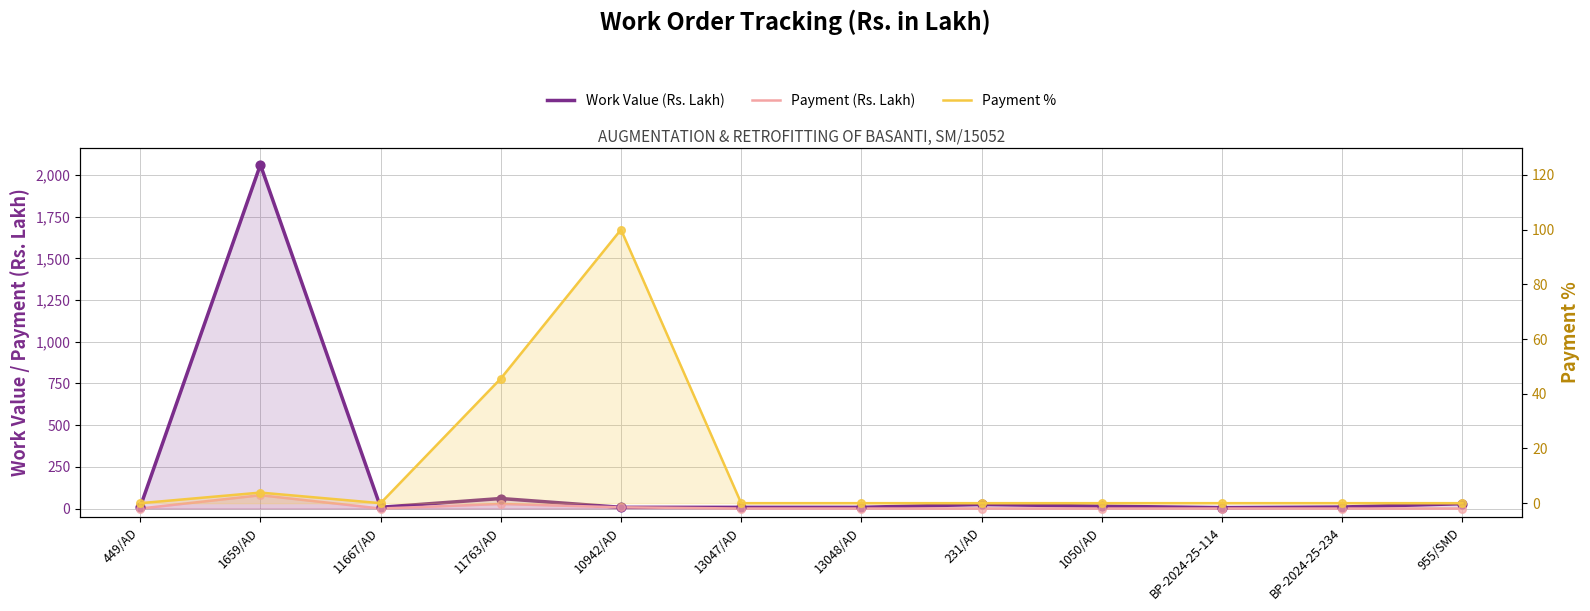

Which series has the widest spread of Y values?

Work Value (Rs. Lakh)